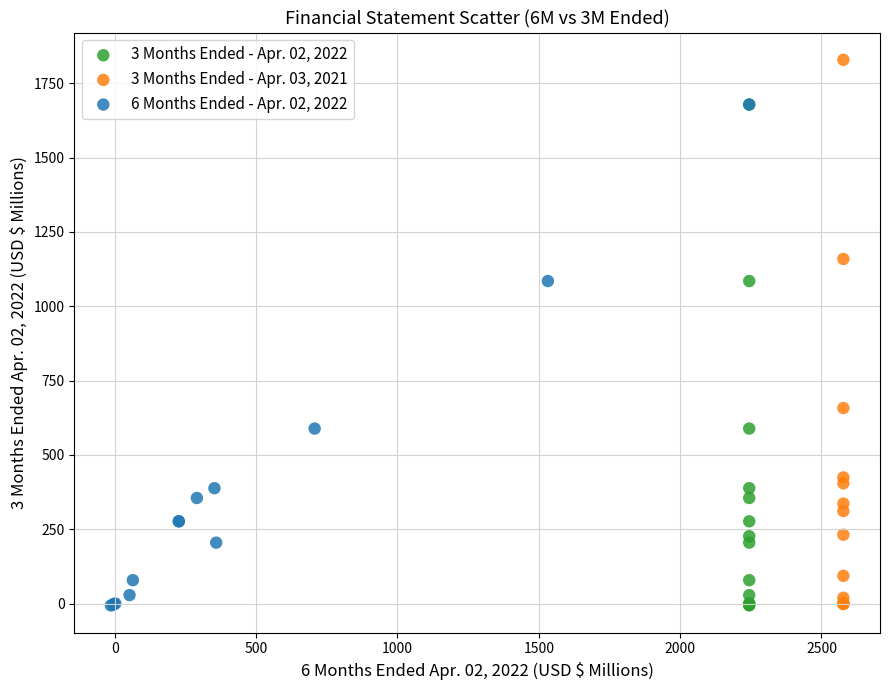

What are all the series names shown in the legend?

3 Months Ended - Apr. 02, 2022, 3 Months Ended - Apr. 03, 2021, 6 Months Ended - Apr. 02, 2022